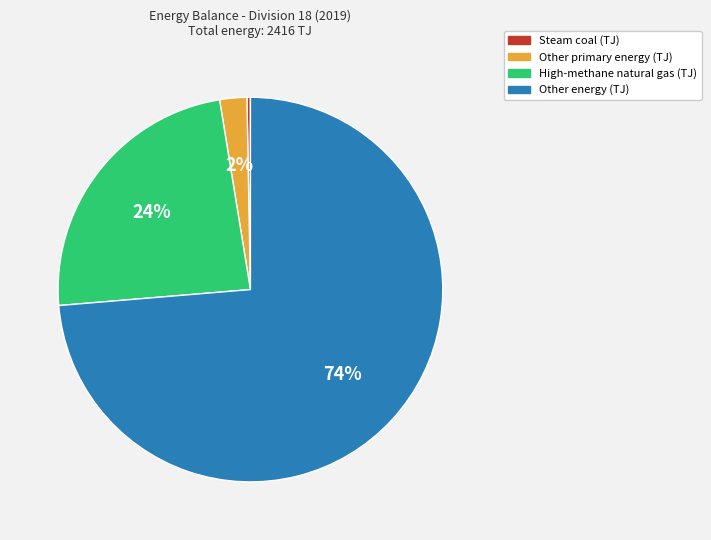

To the nearest percent, what is the average slice percentage?

25%